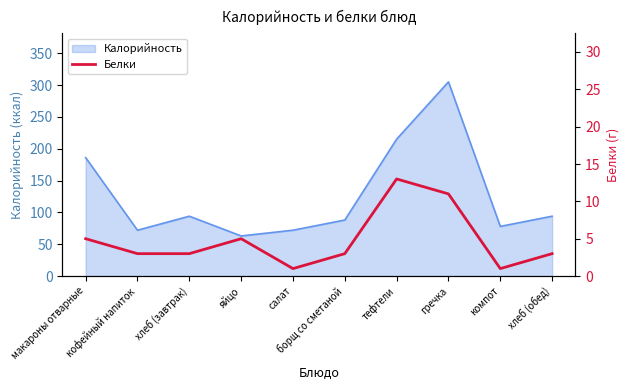

Is it true that Калорийность equals 63 at яйцо?

True